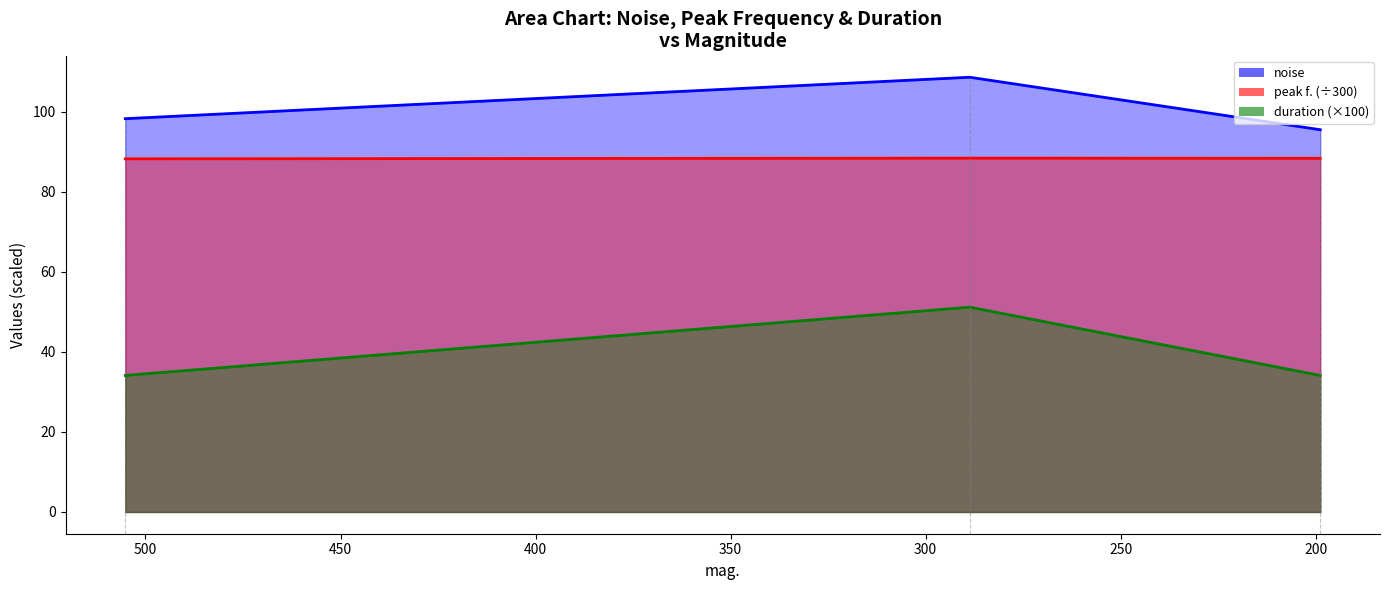

List the series in order of their overall mean, highest first.

noise, peak f., duration